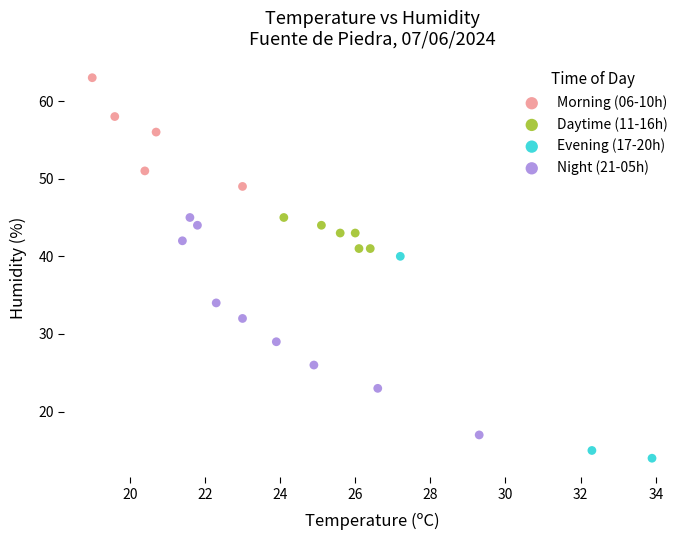

What are all the series names shown in the legend?

Morning (06-10h), Daytime (11-16h), Evening (17-20h), Night (21-05h)